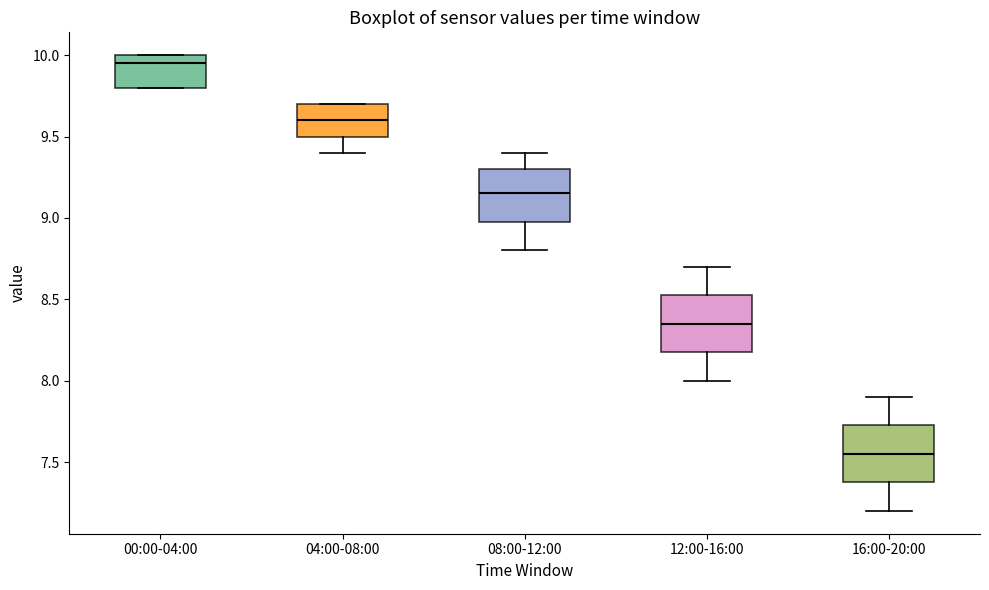

Where is the upper edge of the box for 00:00-04:00 on the y-axis? The values are not printed on the chart, so give them approximately, as read against the axis.

10.00